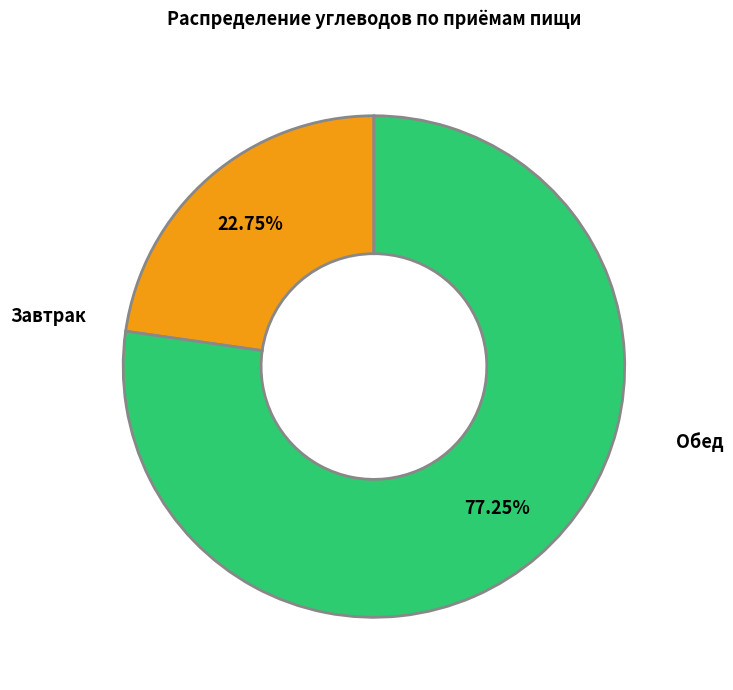

Is there a majority slice in this chart?

Yes